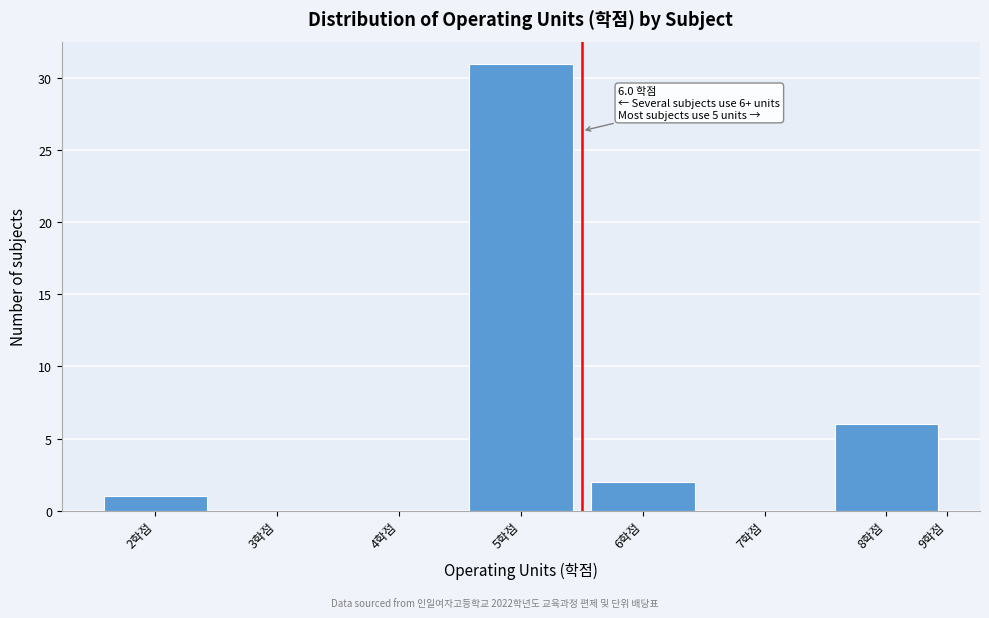

Reading left to right, transcribe all the data shown in this chart.

2학점=1	3학점=0	4학점=0	5학점=31	6학점=2	7학점=0	8학점=6